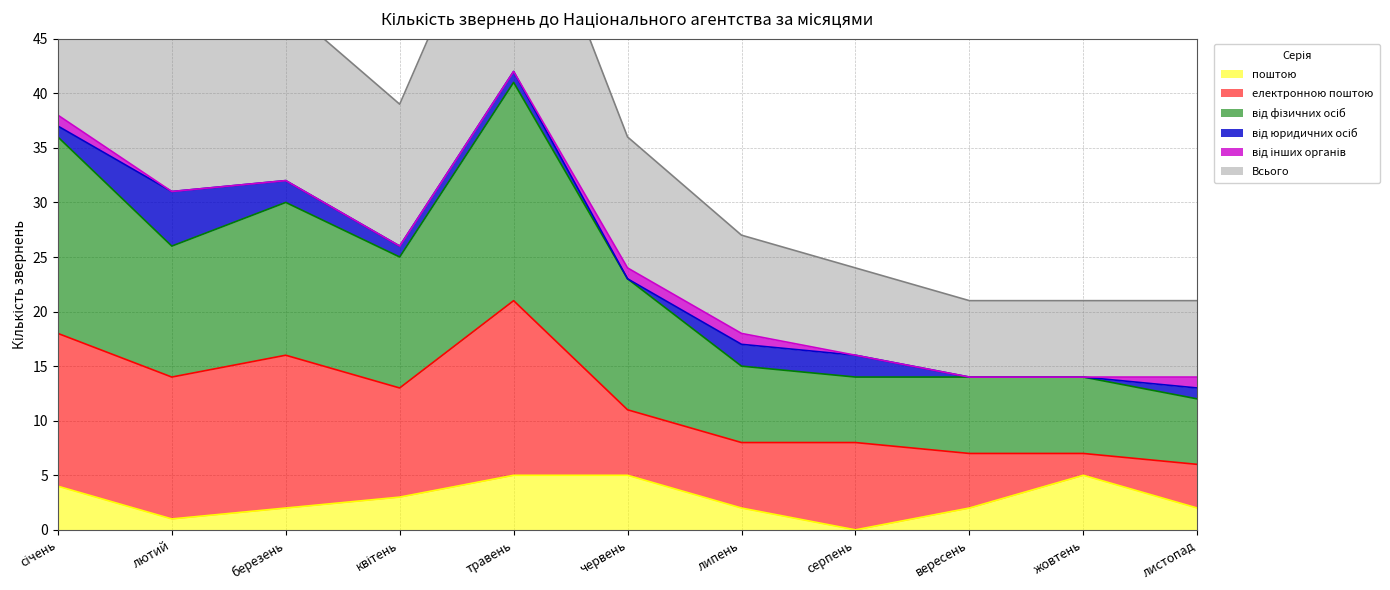

Count the number of categories in the chart.

11